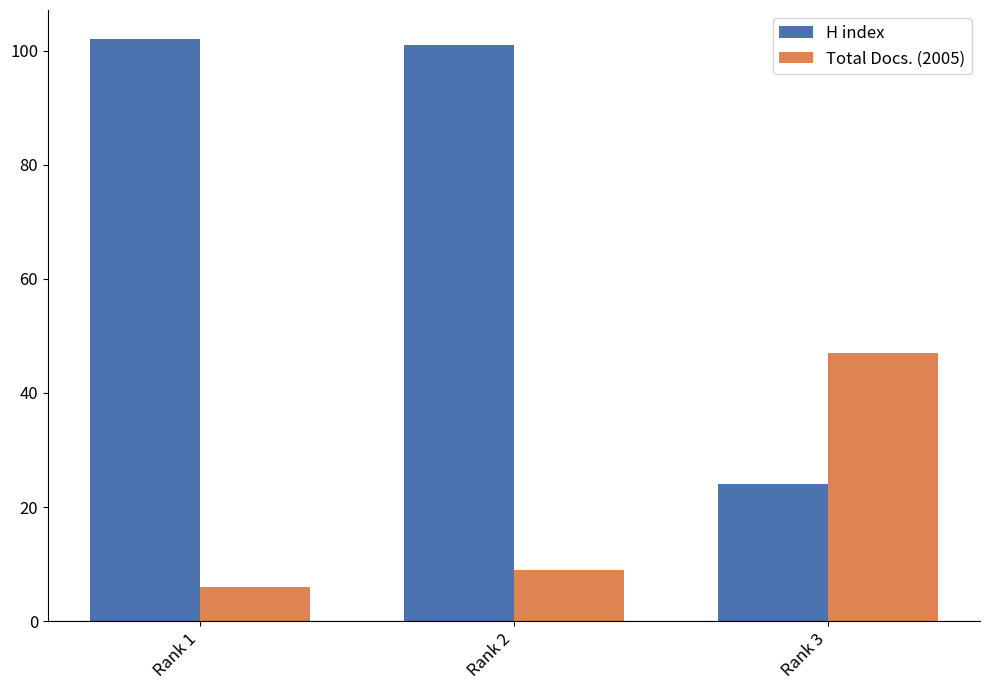

Are the bars horizontal?

No